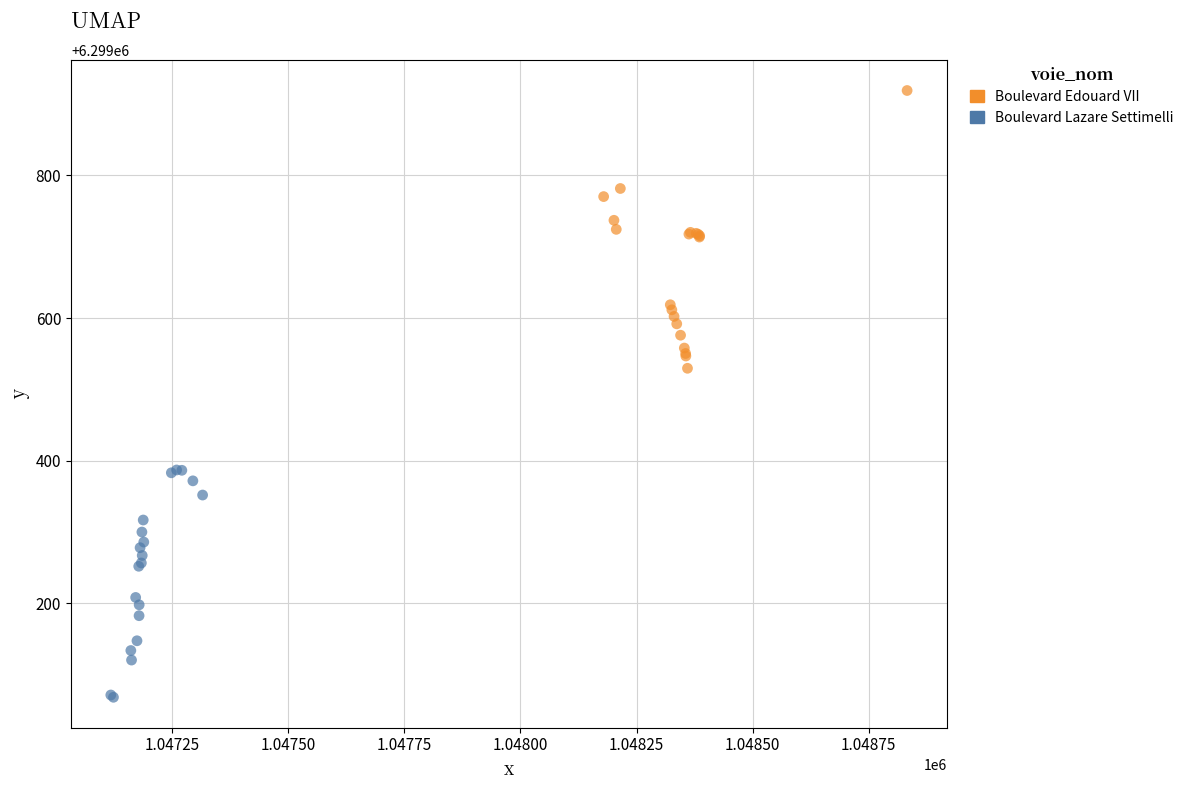

Which series has the widest spread of Y values?

Boulevard Edouard VII